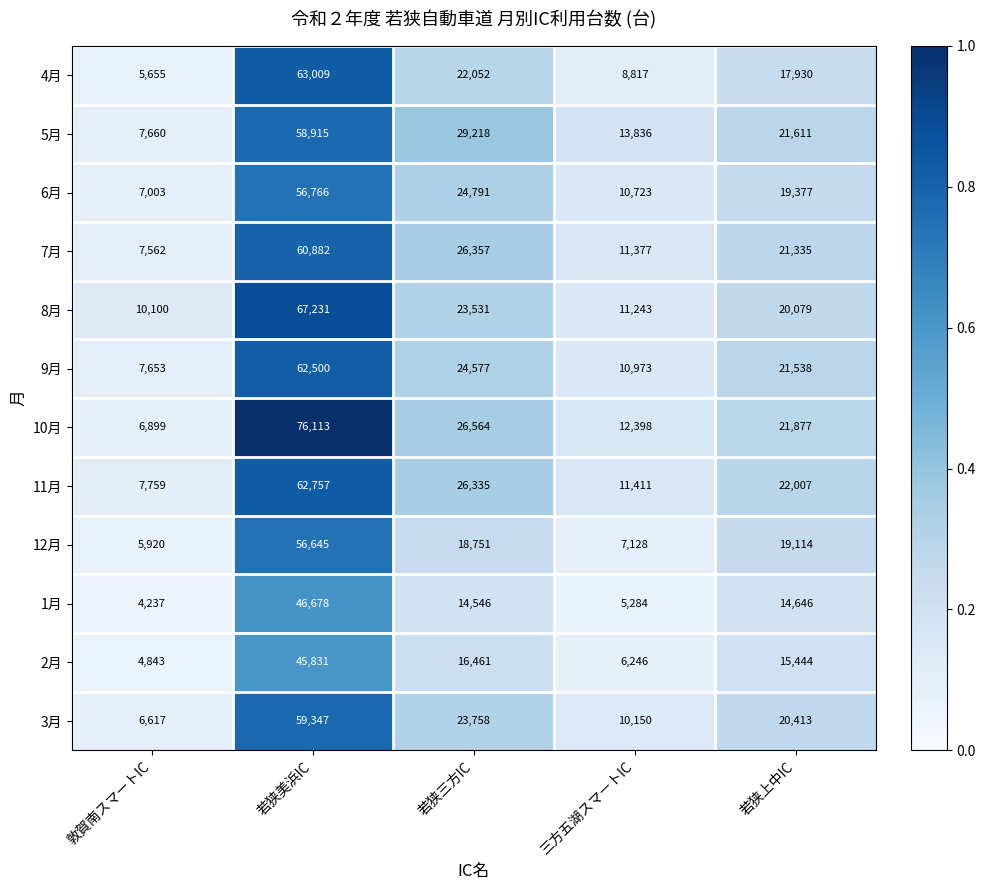

Which series has the widest spread of values?

10月